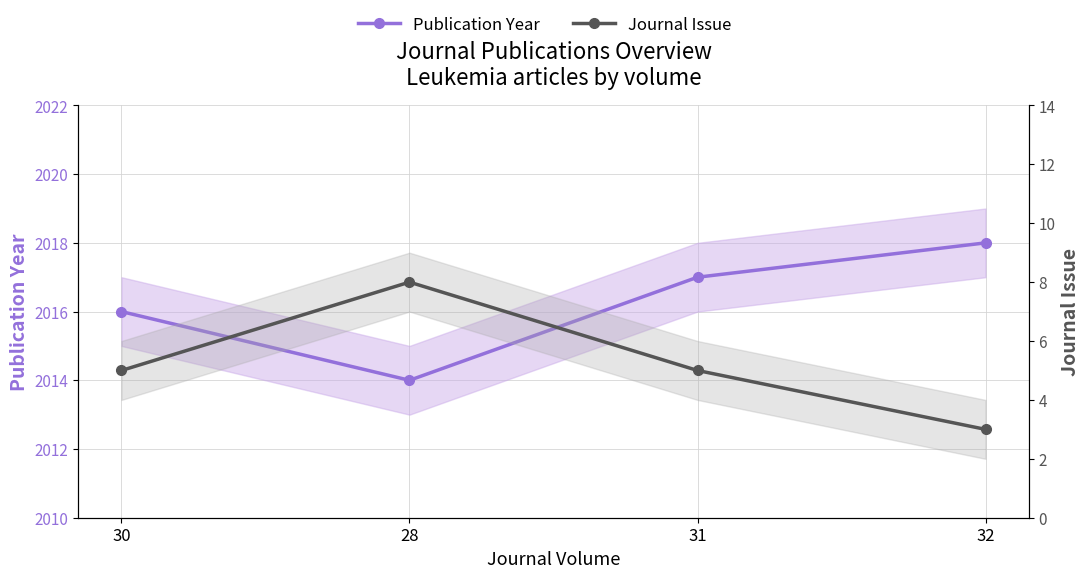

What is the difference between the maximum and minimum values in the Publication Year series?

4